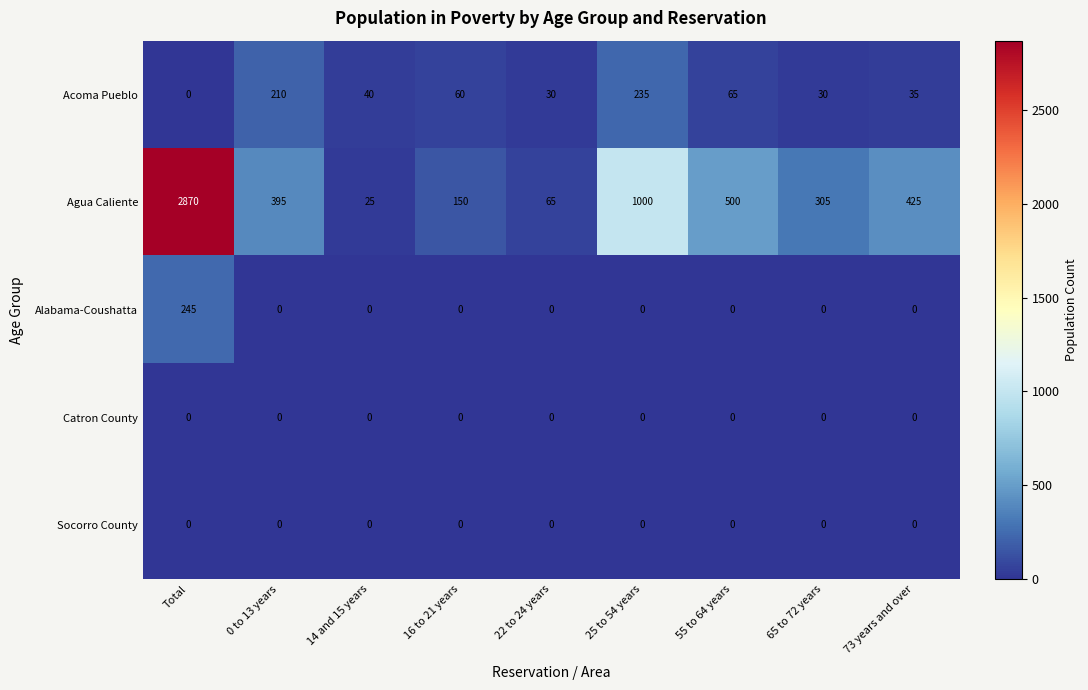

At which label does Alabama-Coushatta reach its peak?

Total